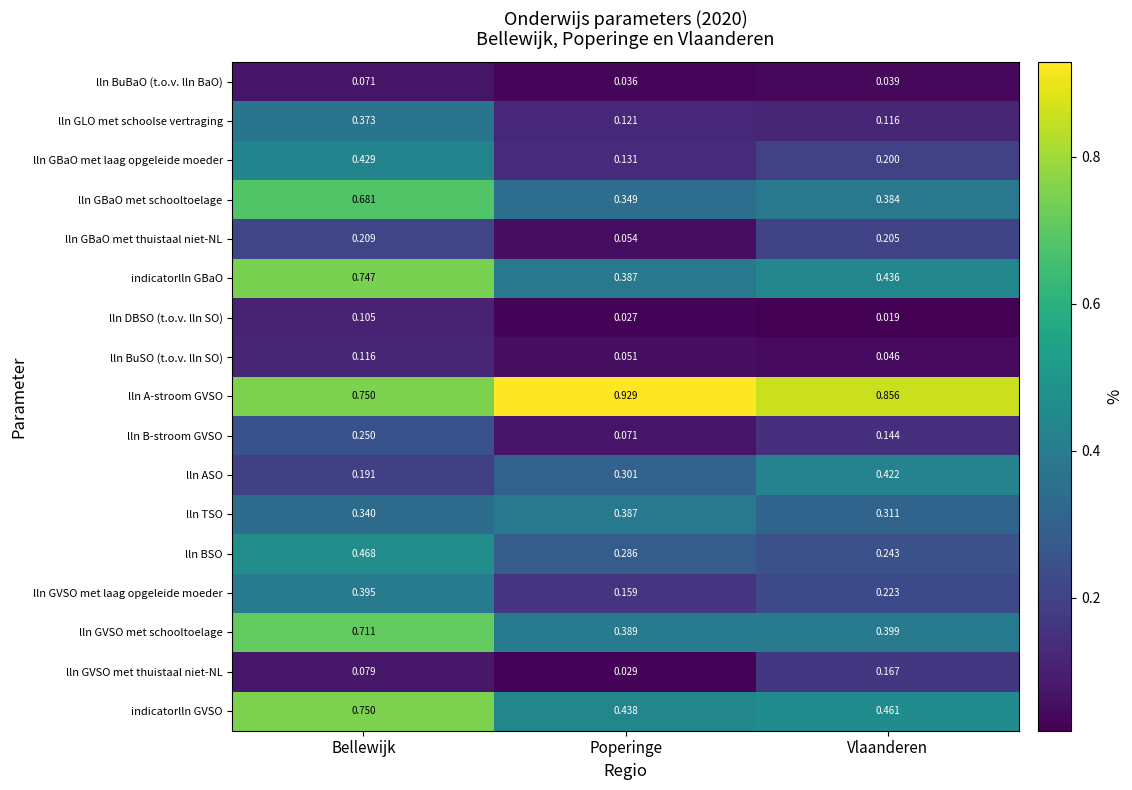

What is the total value across all series at Poperinge?

4.1